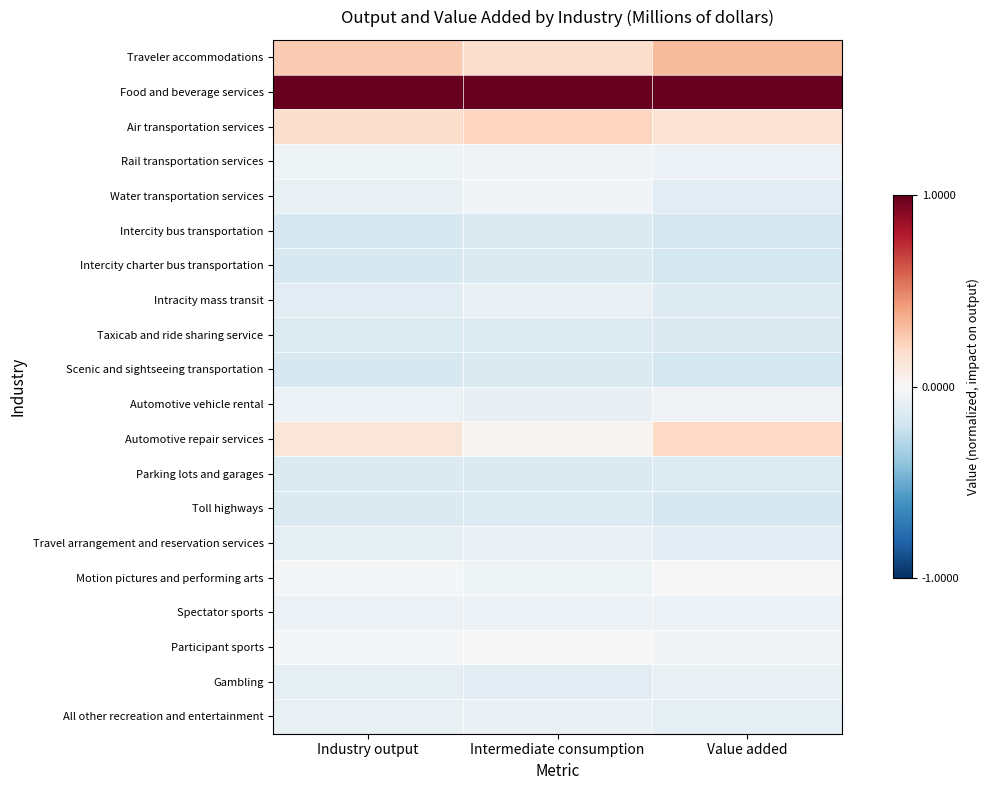

Reading right to left, what are all the values shown in this chart?

Traveler accommodations: Value added=0.3	Intermediate consumption=0.2	Industry output=0.3
Food and beverage services: Value added=1.0	Intermediate consumption=1.0	Industry output=1.0
Air transportation services: Value added=0.1	Intermediate consumption=0.2	Industry output=0.2
Rail transportation services: Value added=-0.1	Intermediate consumption=-0.0	Industry output=-0.0
Water transportation services: Value added=-0.1	Intermediate consumption=-0.0	Industry output=-0.1
Intercity bus transportation: Value added=-0.2	Intermediate consumption=-0.1	Industry output=-0.2
Intercity charter bus transportation: Value added=-0.2	Intermediate consumption=-0.1	Industry output=-0.2
Intracity mass transit: Value added=-0.1	Intermediate consumption=-0.1	Industry output=-0.1
Taxicab and ride sharing service: Value added=-0.1	Intermediate consumption=-0.1	Industry output=-0.1
Scenic and sightseeing transportation: Value added=-0.2	Intermediate consumption=-0.1	Industry output=-0.2
Automotive vehicle rental: Value added=-0.0	Intermediate consumption=-0.1	Industry output=-0.1
Automotive repair services: Value added=0.2	Intermediate consumption=0.0	Industry output=0.1
Parking lots and garages: Value added=-0.1	Intermediate consumption=-0.1	Industry output=-0.1
Toll highways: Value added=-0.2	Intermediate consumption=-0.1	Industry output=-0.1
Travel arrangement and reservation services: Value added=-0.1	Intermediate consumption=-0.1	Industry output=-0.1
Motion pictures and performing arts: Value added=0.0	Intermediate consumption=-0.0	Industry output=-0.0
Spectator sports: Value added=-0.1	Intermediate consumption=-0.1	Industry output=-0.1
Participant sports: Value added=-0.0	Intermediate consumption=-0.0	Industry output=-0.0
Gambling: Value added=-0.1	Intermediate consumption=-0.1	Industry output=-0.1
All other recreation and entertainment: Value added=-0.1	Intermediate consumption=-0.1	Industry output=-0.1